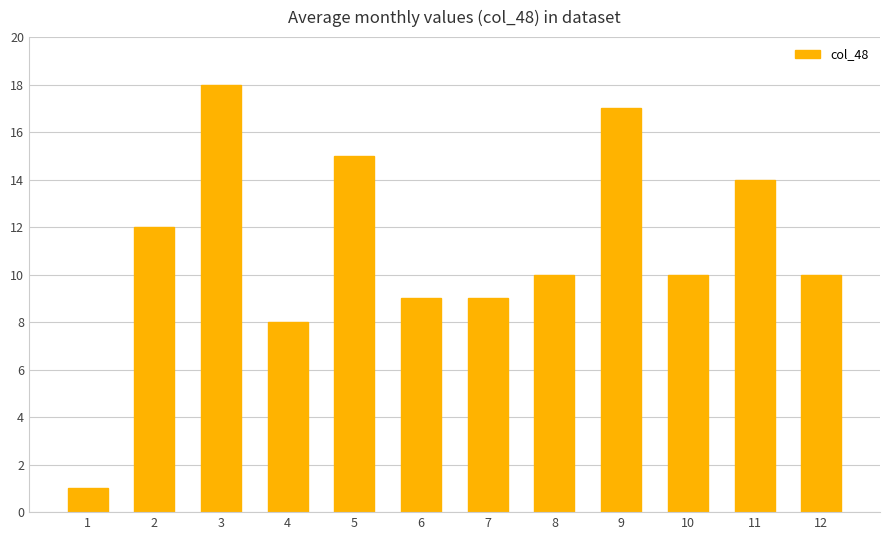

Reading left to right, transcribe all the data shown in this chart.

1	12	18	8	15	9	9	10	17	10	14	10